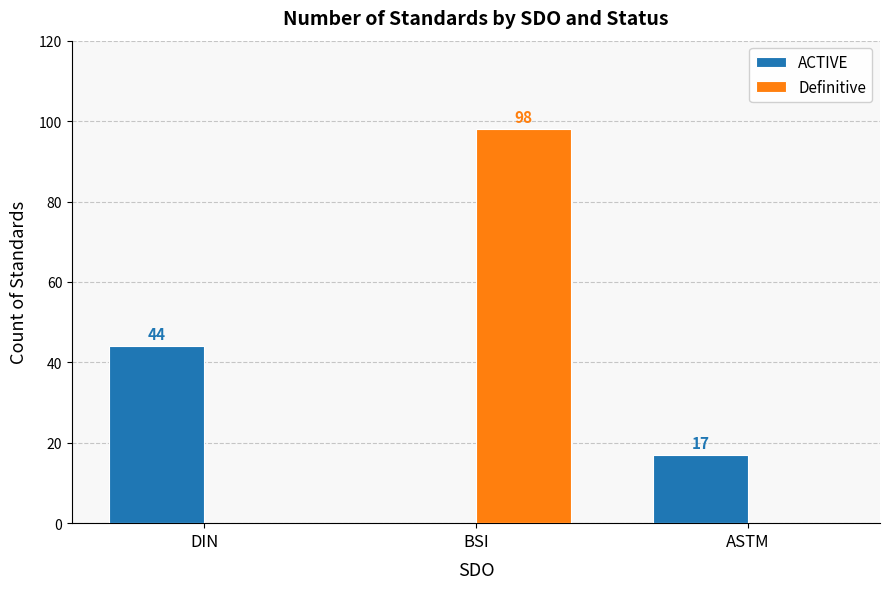

At which category is the sum across all series the highest?

BSI